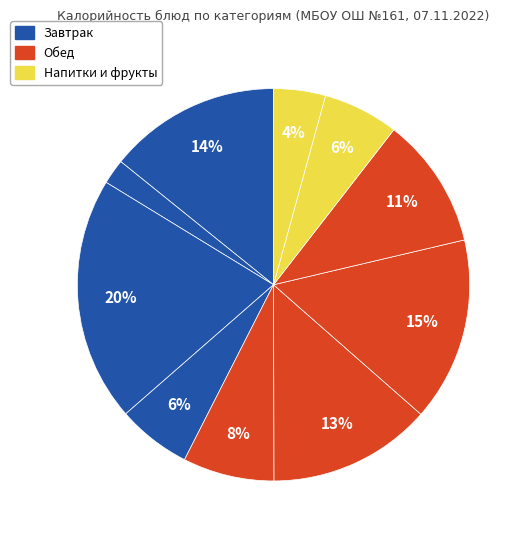

How many slices are in this pie chart?

10